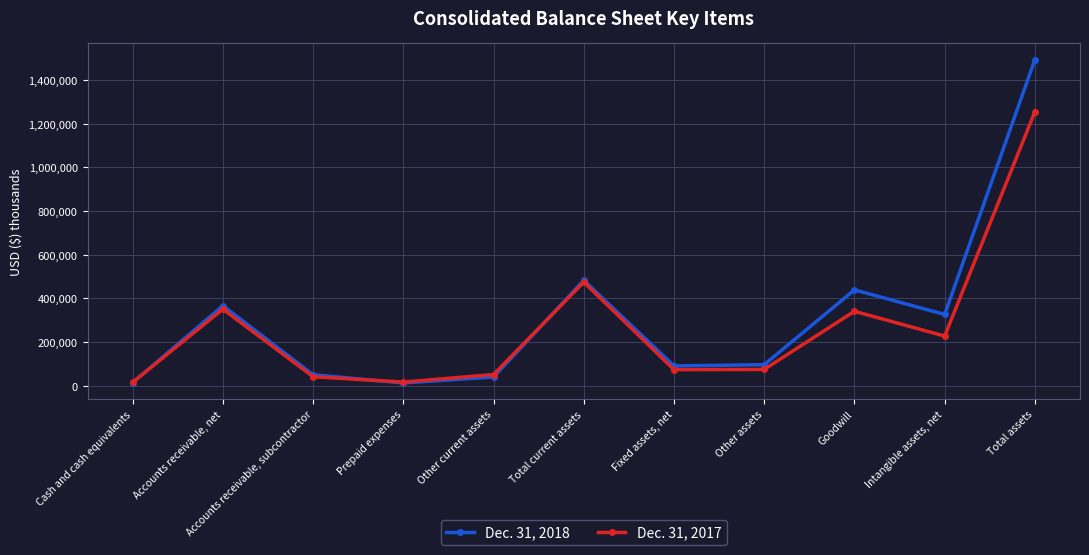

Which series has the largest range (max minus min)?

Dec. 31, 2018